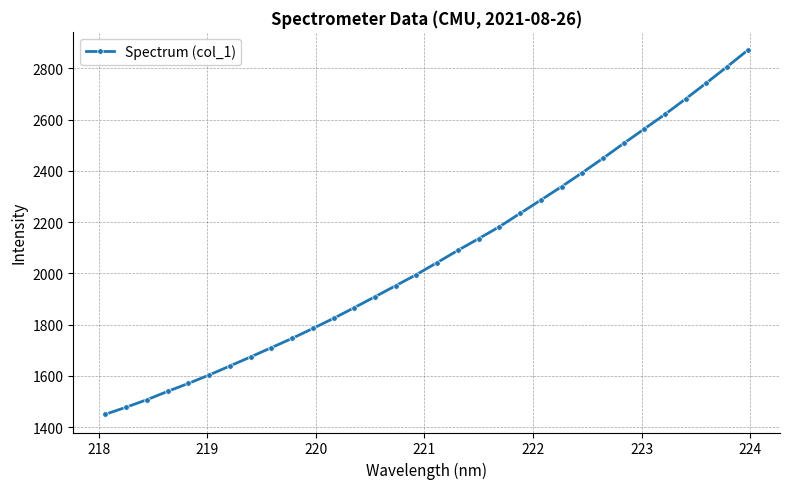

How many values are below 2042?

16